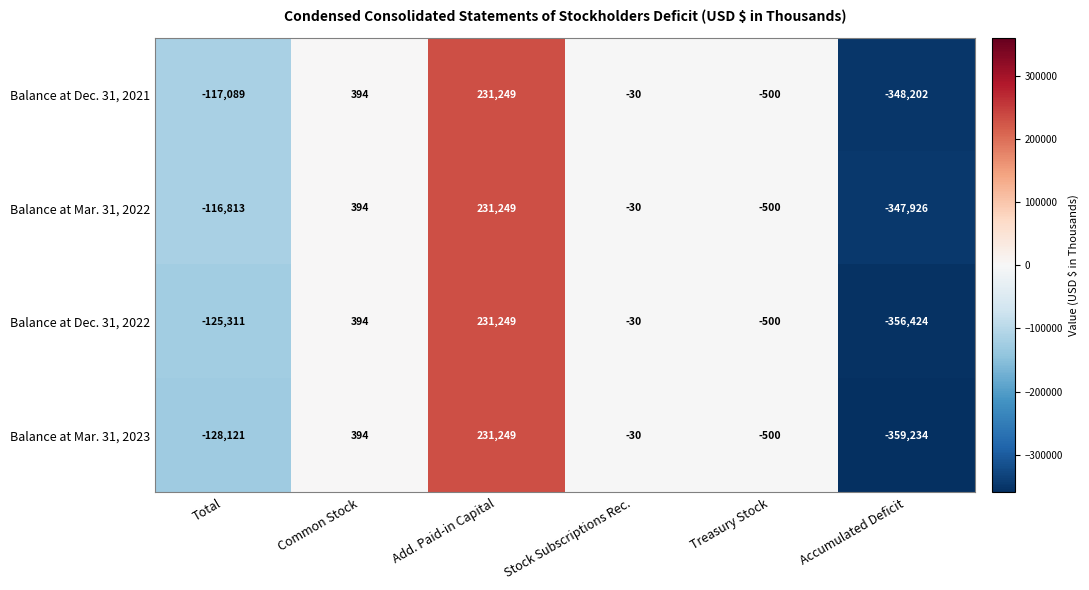

How many data points does each series have?

6